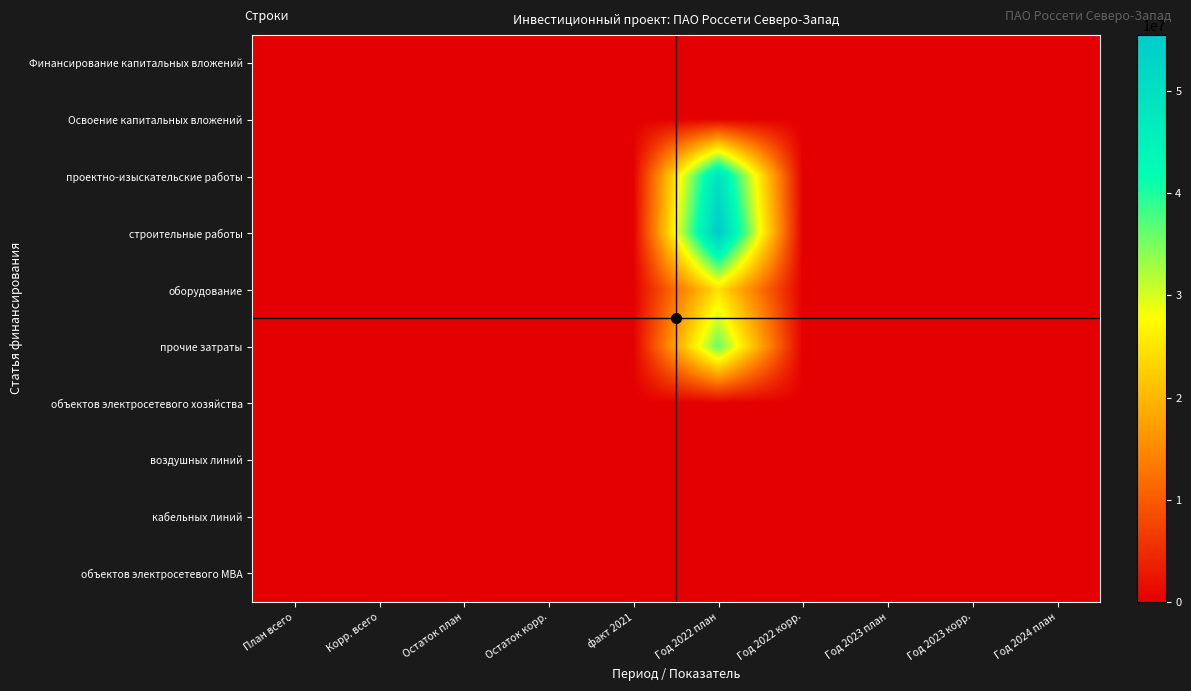

How many series are shown in this chart?

10